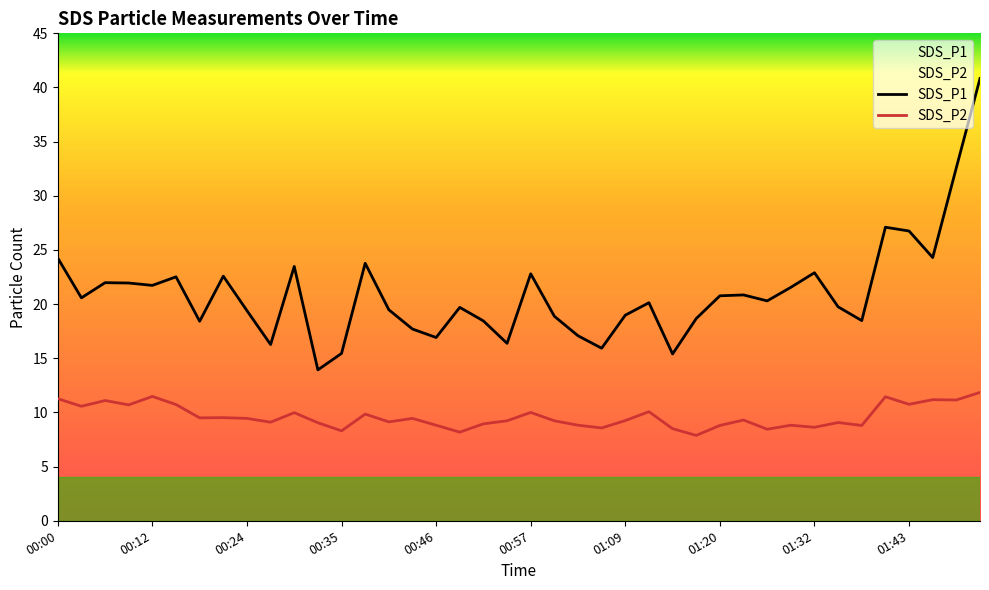

What is the total value across all series at 00:21?

32.1